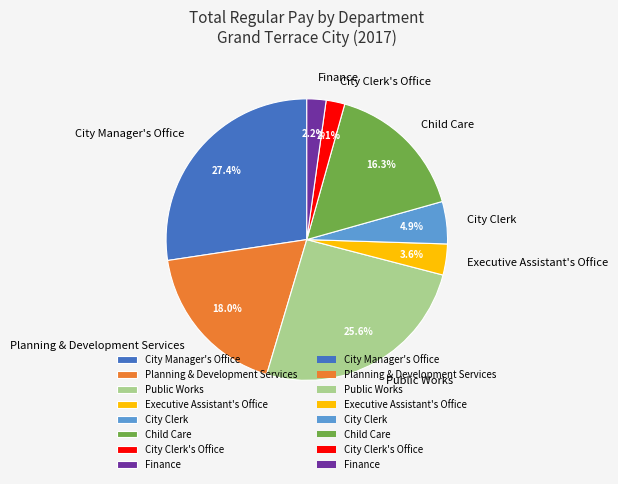

Does Finance represent more than half of the total?

No